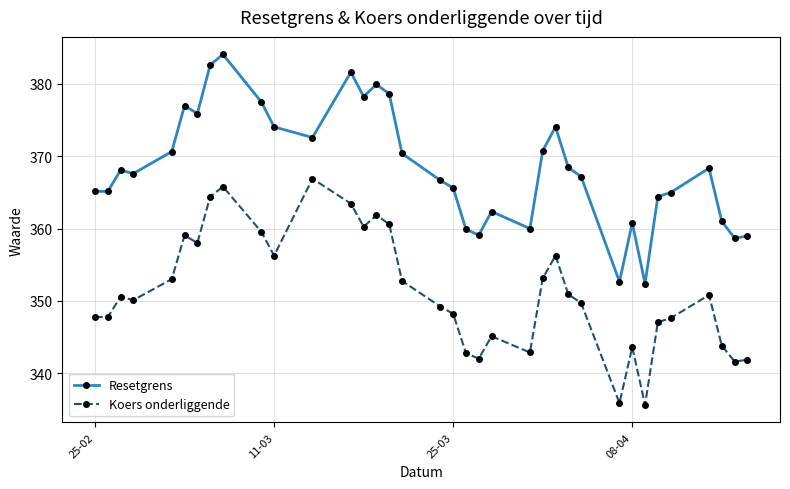

True or false: Koers onderliggende and Resetgrens intersect in this chart.

False